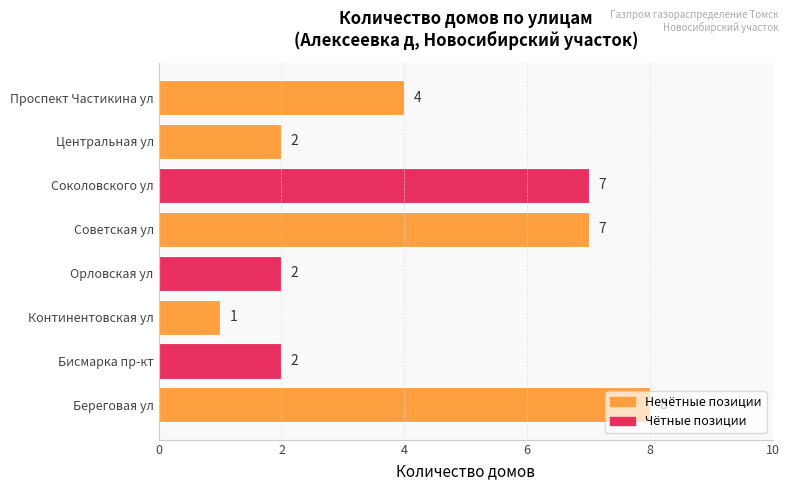

What is the sum of all values?

33